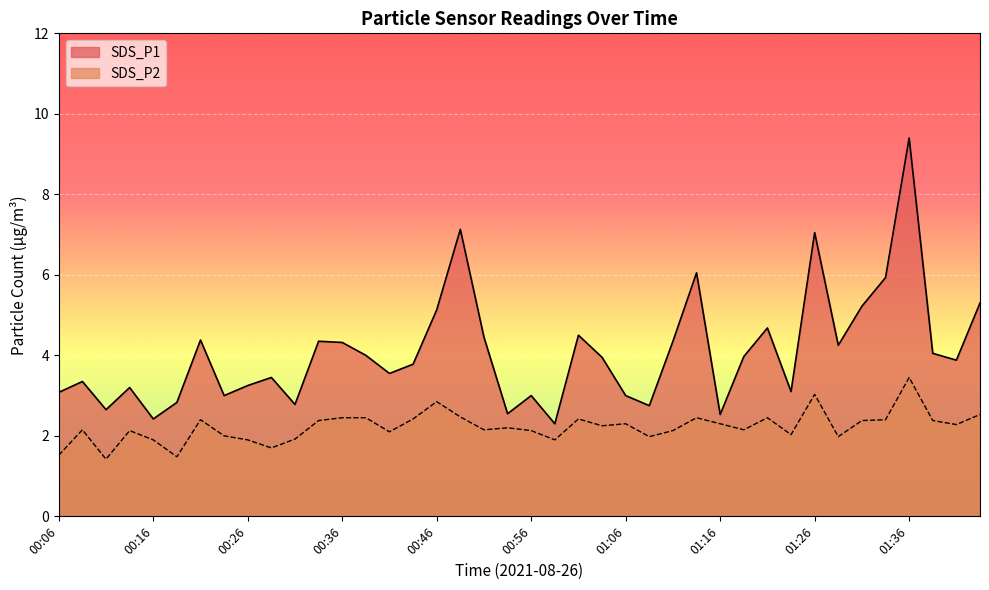

How many distinct data groups are displayed?

2